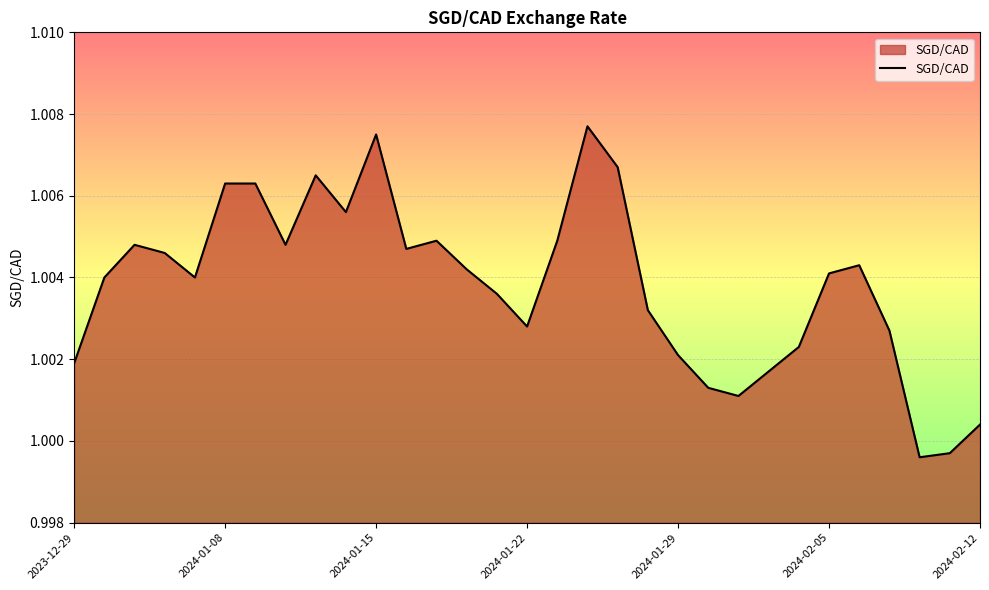

Does the chart have visible grid lines?

Yes